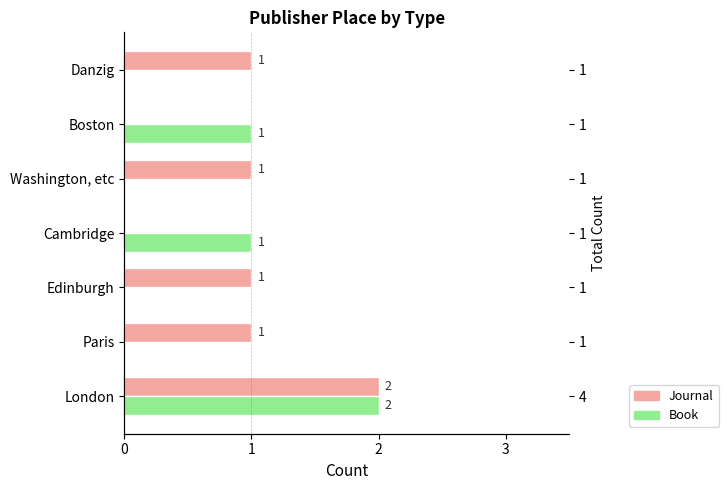

Is it true that Journal equals 0 at Edinburgh?

False